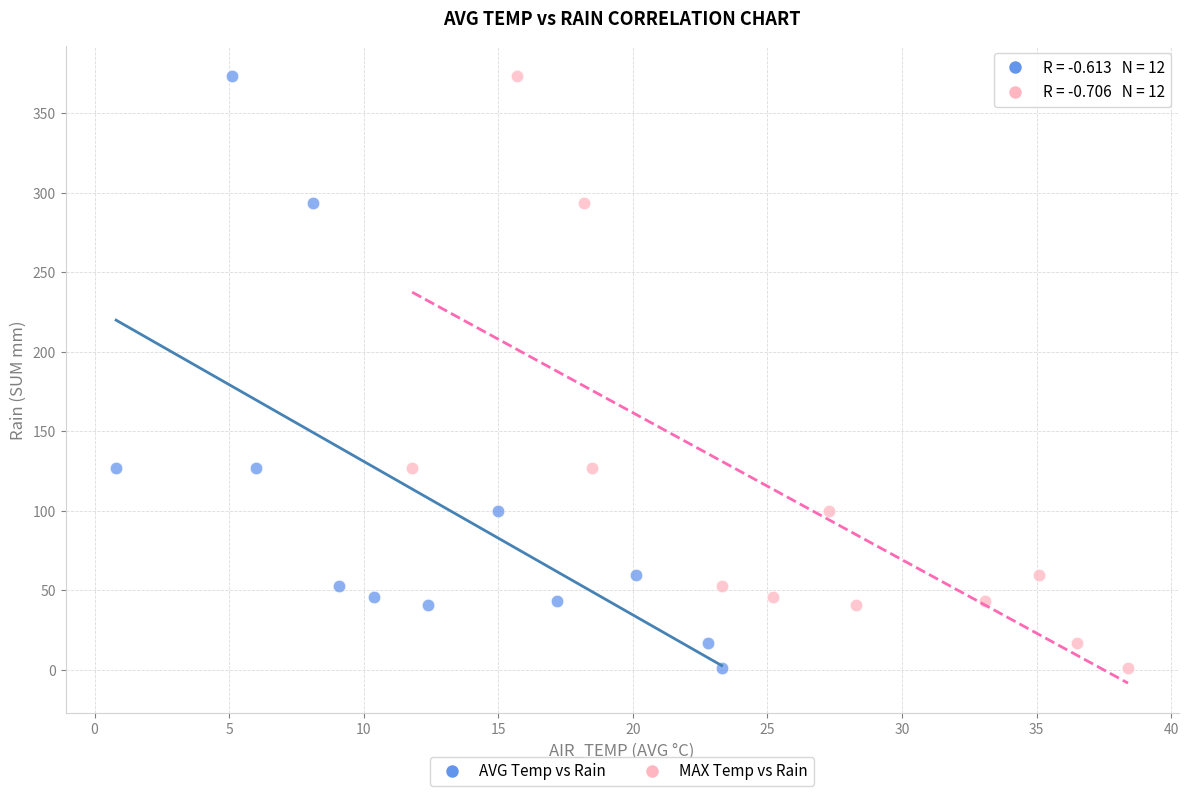

What are all the series names shown in the legend?

AVG Temp vs Rain, MAX Temp vs Rain